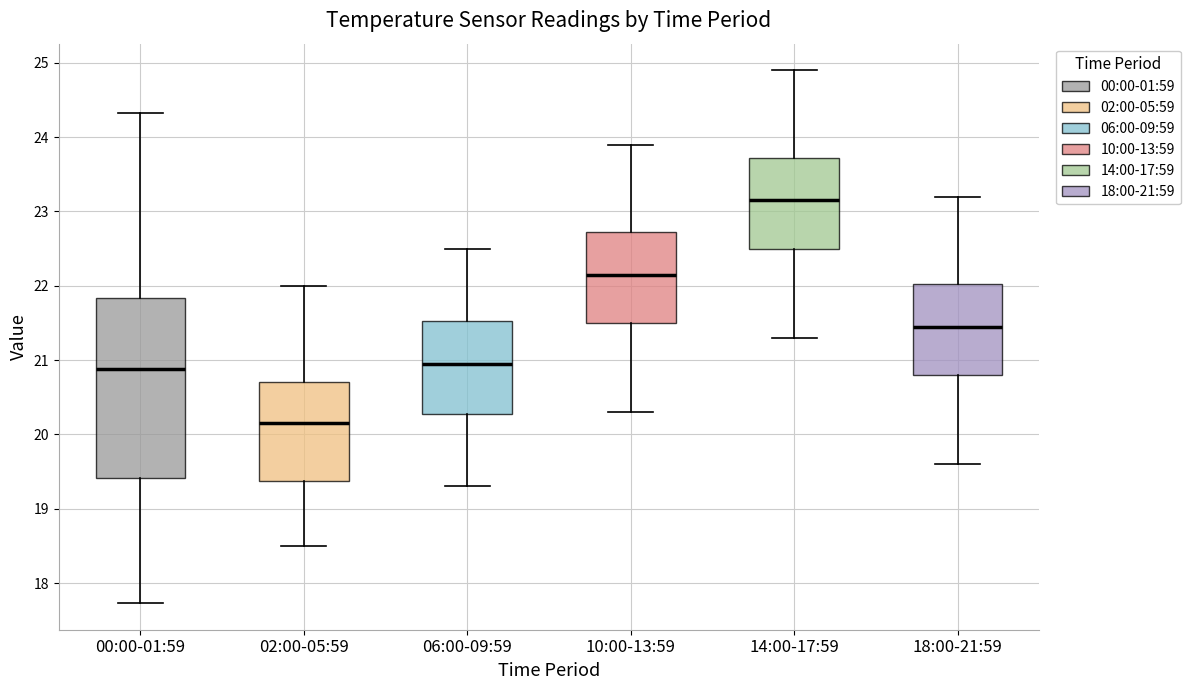

Reading left to right, transcribe this box plot: for each box, give where its median line is, the range the box spans, and where its two whiskers end, as read against the y-axis. The values are not printed on the chart, so give them approximately, as read against the axis.

00:00-01:59: median 20.9, box 19.4 to 21.8, whiskers 17.7 to 24.3
02:00-05:59: median 20.2, box 19.4 to 20.7, whiskers 18.5 to 22.0
06:00-09:59: median 21.0, box 20.3 to 21.5, whiskers 19.3 to 22.5
10:00-13:59: median 22.2, box 21.5 to 22.7, whiskers 20.3 to 23.9
14:00-17:59: median 23.2, box 22.5 to 23.7, whiskers 21.3 to 24.9
18:00-21:59: median 21.5, box 20.8 to 22.0, whiskers 19.6 to 23.2